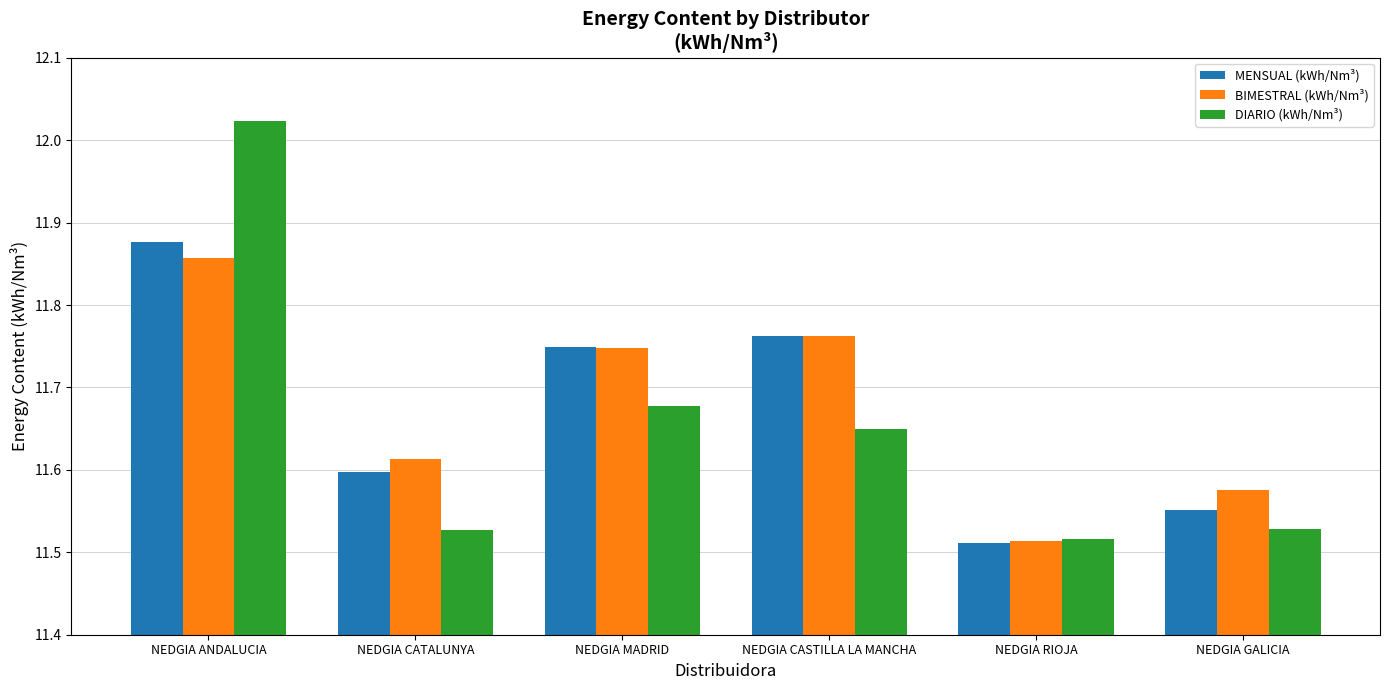

Which label corresponds to the smallest value in the chart?

NEDGIA RIOJA